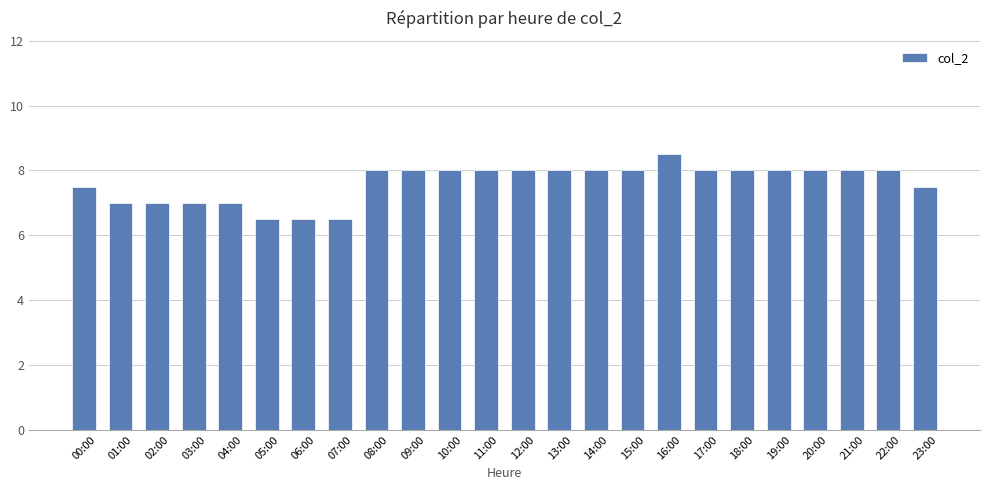

Which label corresponds to the largest value in the chart?

16:00